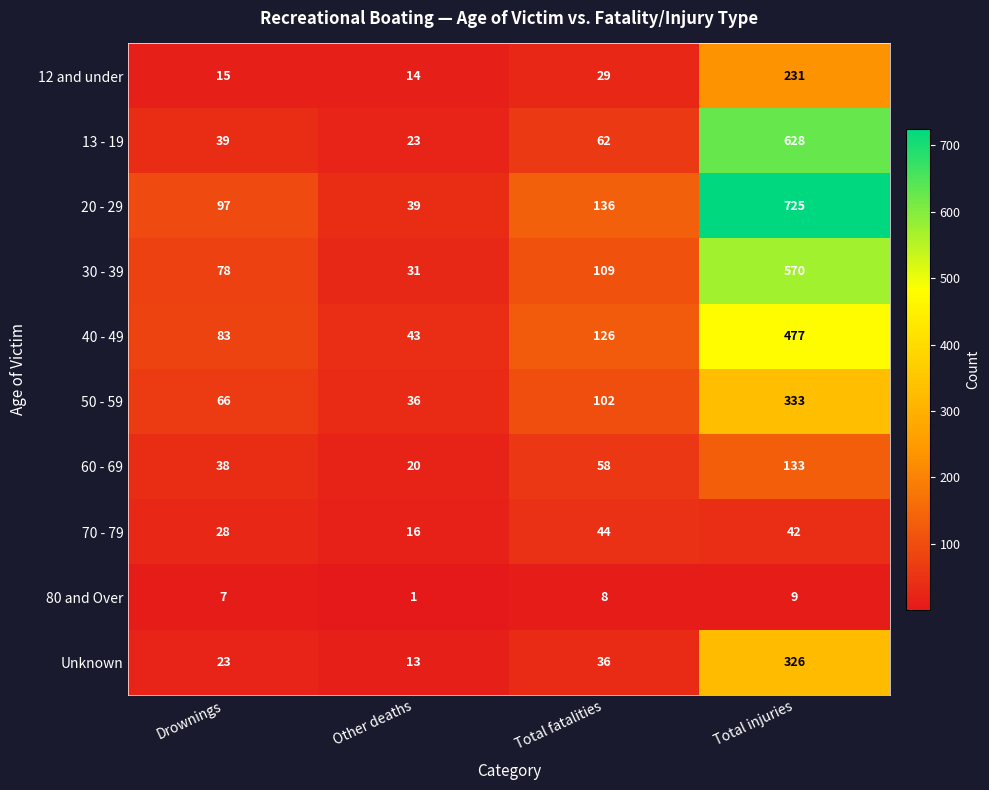

At which label does 12 and under reach its minimum?

Other deaths